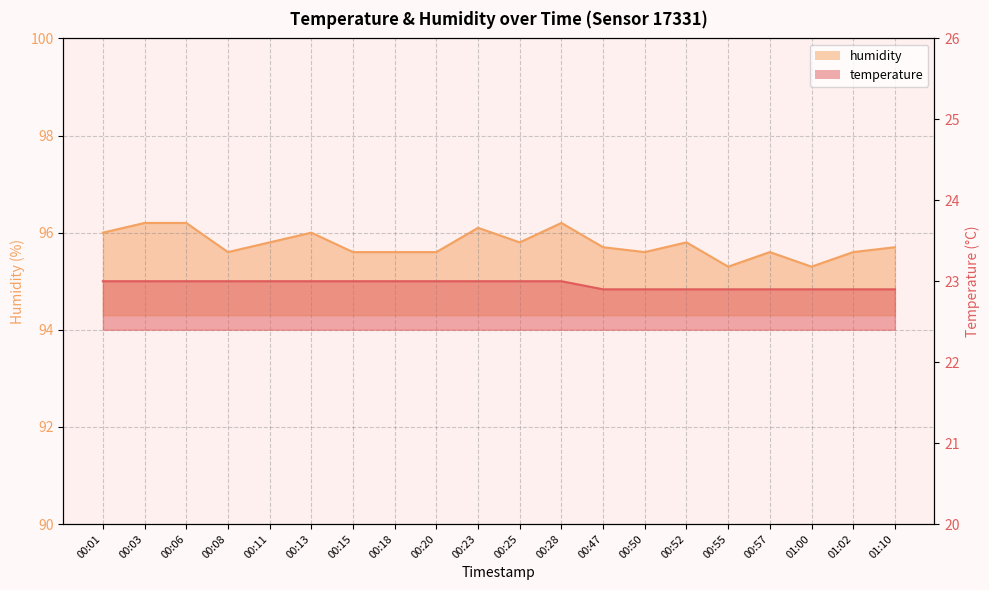

What is the minimum value for humidity?

95.3